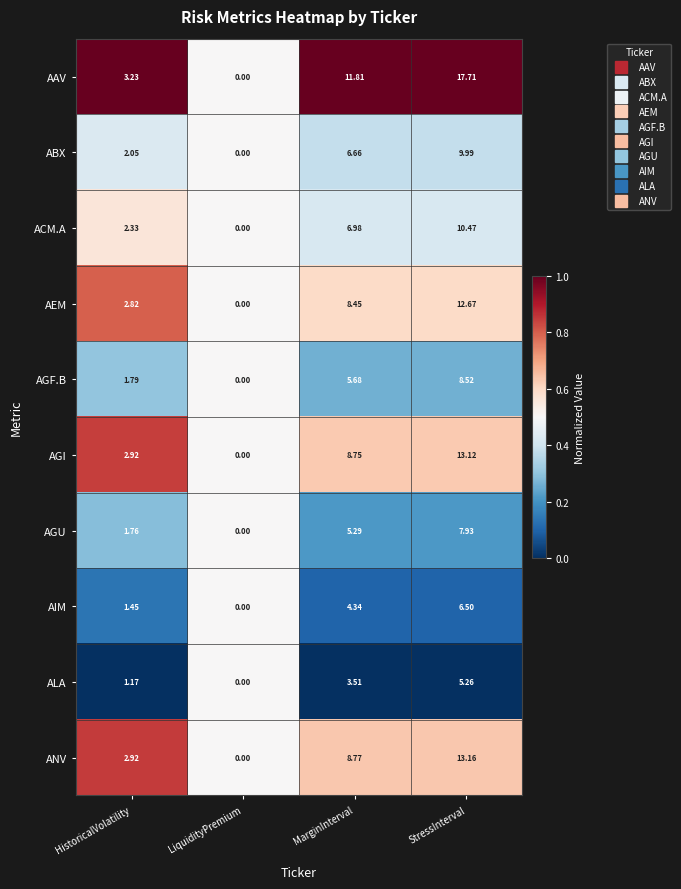

Which series has the widest spread of values?

AAV